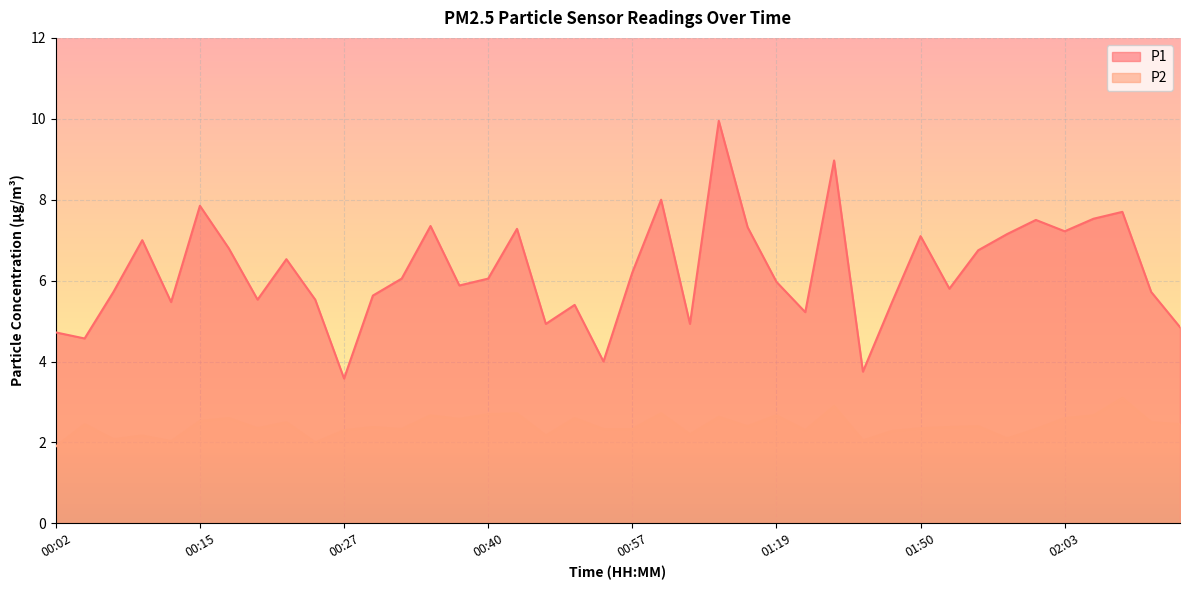

True or false: P1 and P2 cross at least once.

False